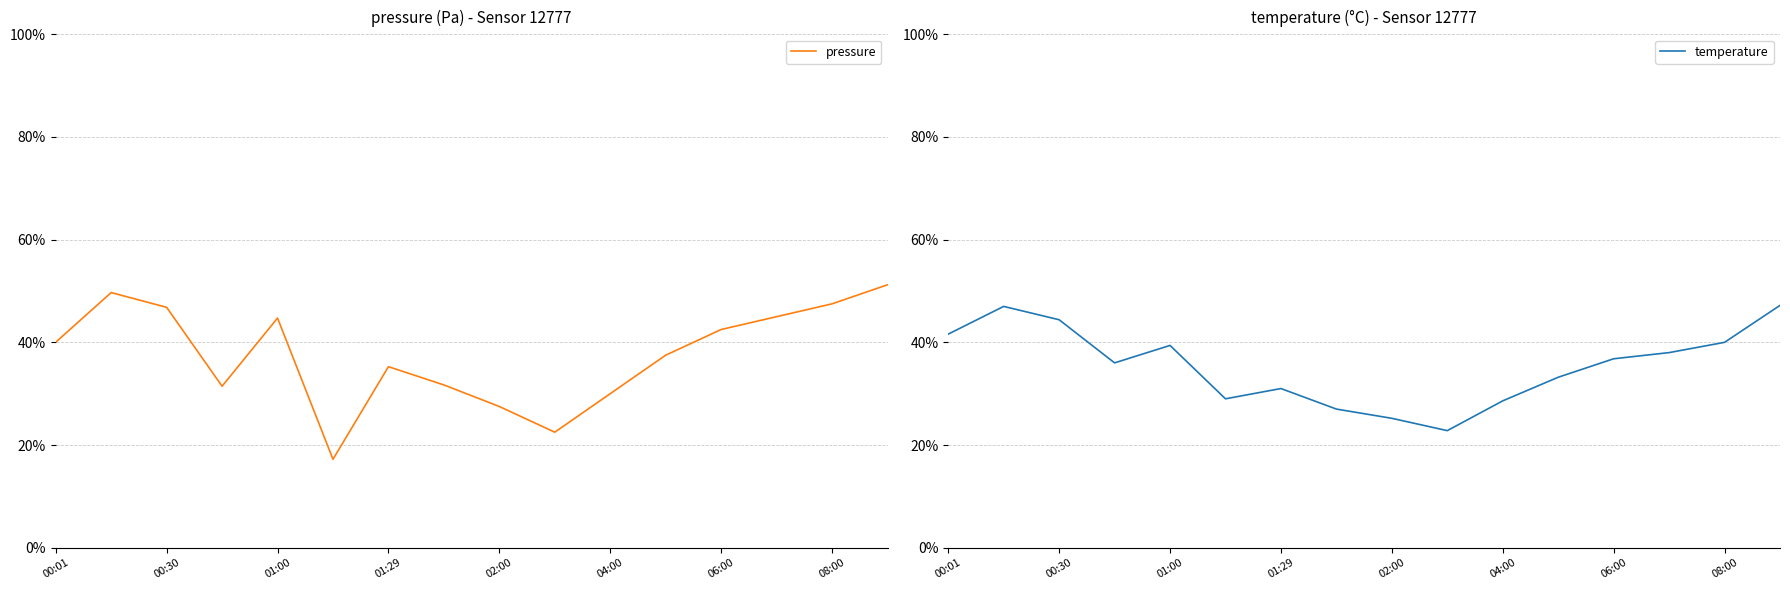

Does the chart display data point markers on the line(s)?

No